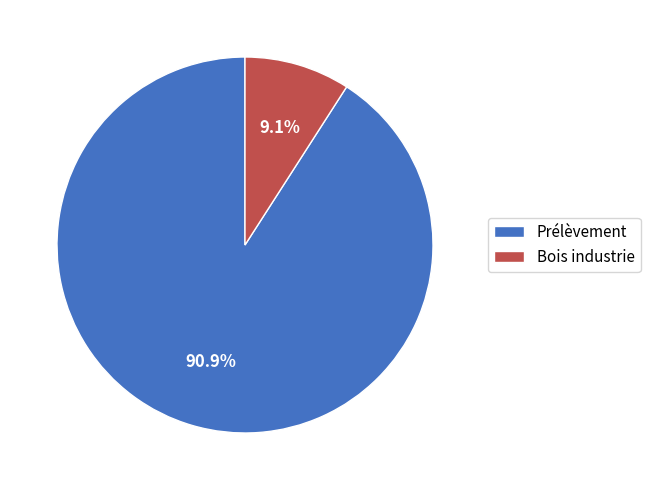

To the nearest percent, what is the difference between the largest and smallest slice percentages?

82%